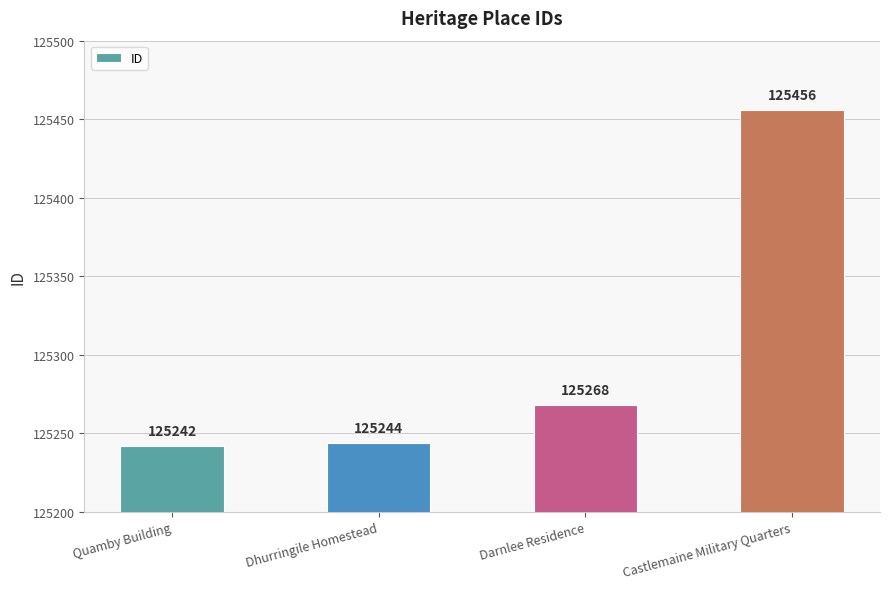

What is the change in value from Quamby Building to Darnlee Residence?

+26